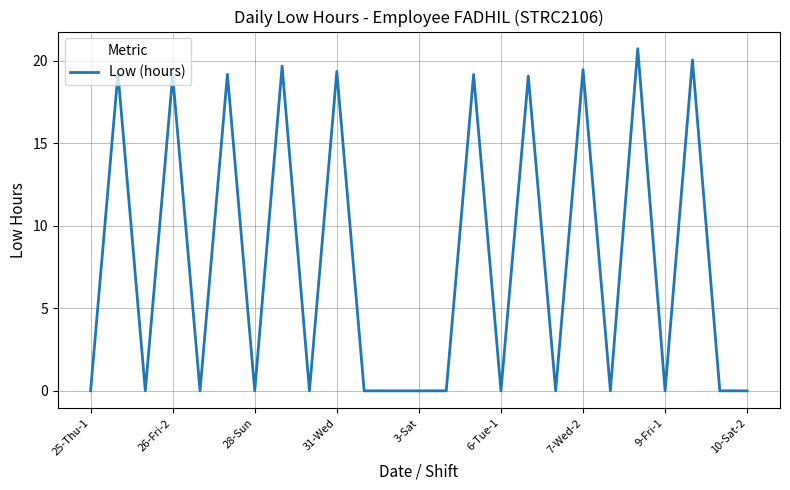

What is the greatest value displayed?

20.7